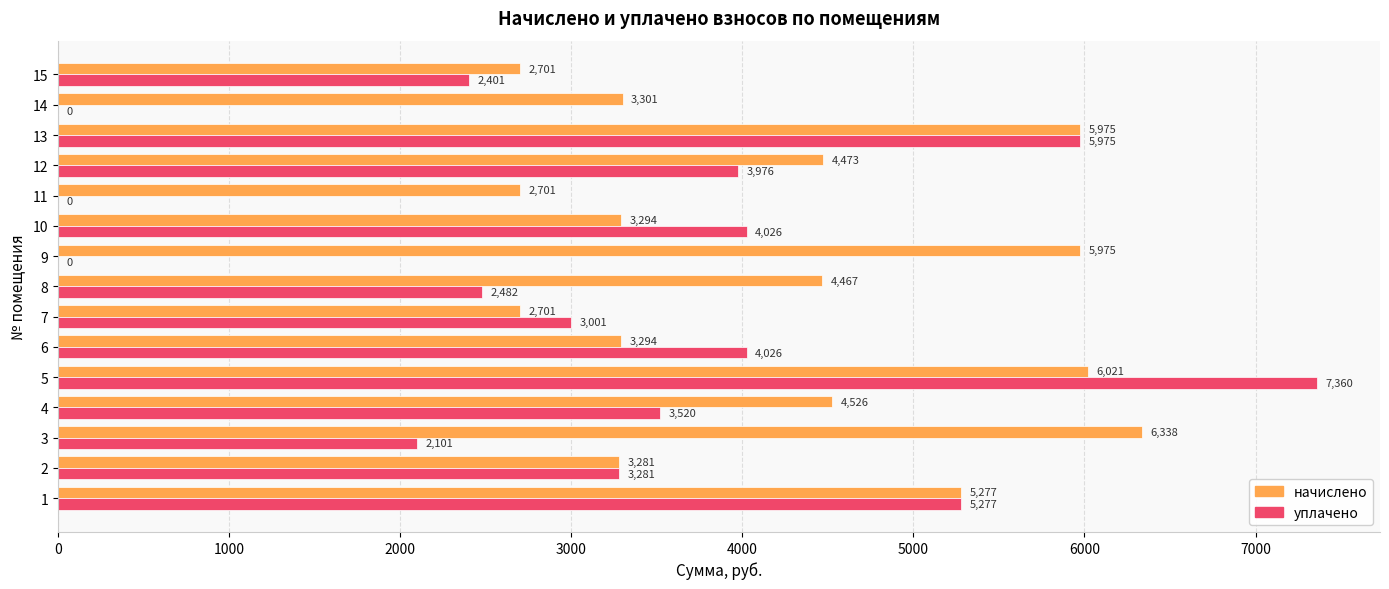

Which series changed the most between 4 and 6?

начислено